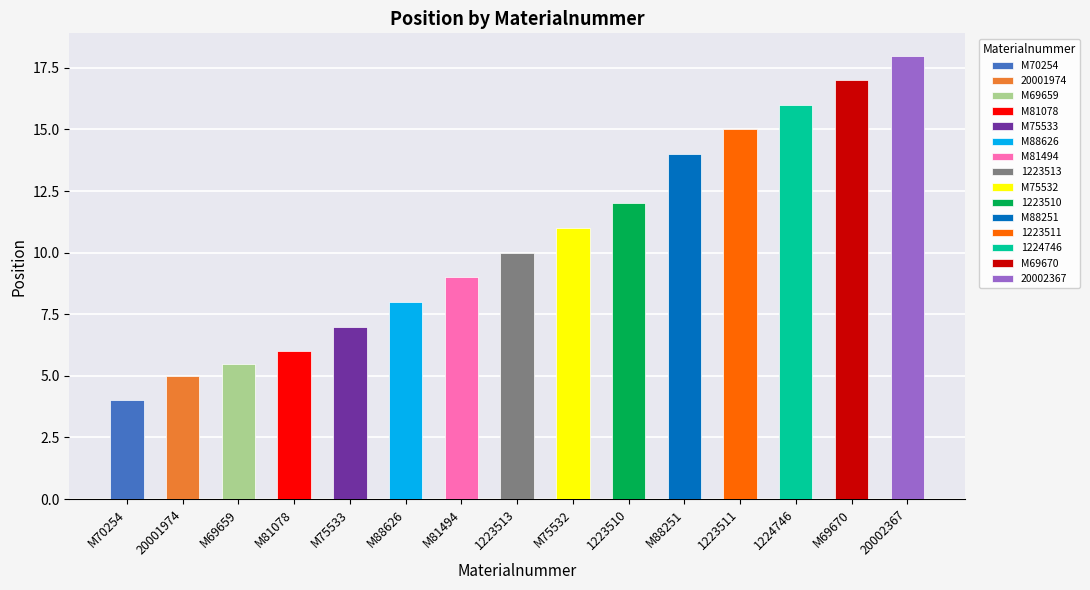

Which has a higher value, 20001974 or 1223511?

1223511